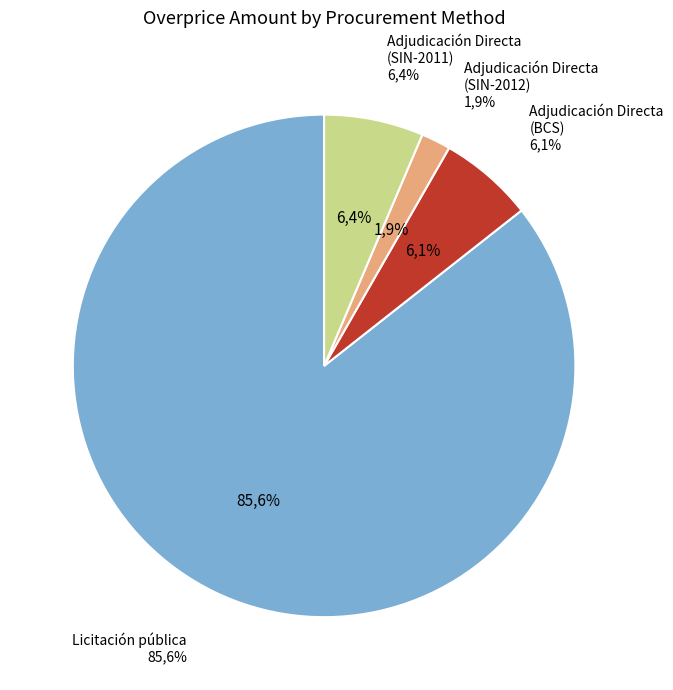

Rank the categories by value from highest to lowest.

Licitación pública, Adjudicación Directa (SIN-2011), Adjudicación Directa (BCS), Adjudicación Directa (SIN-2012)